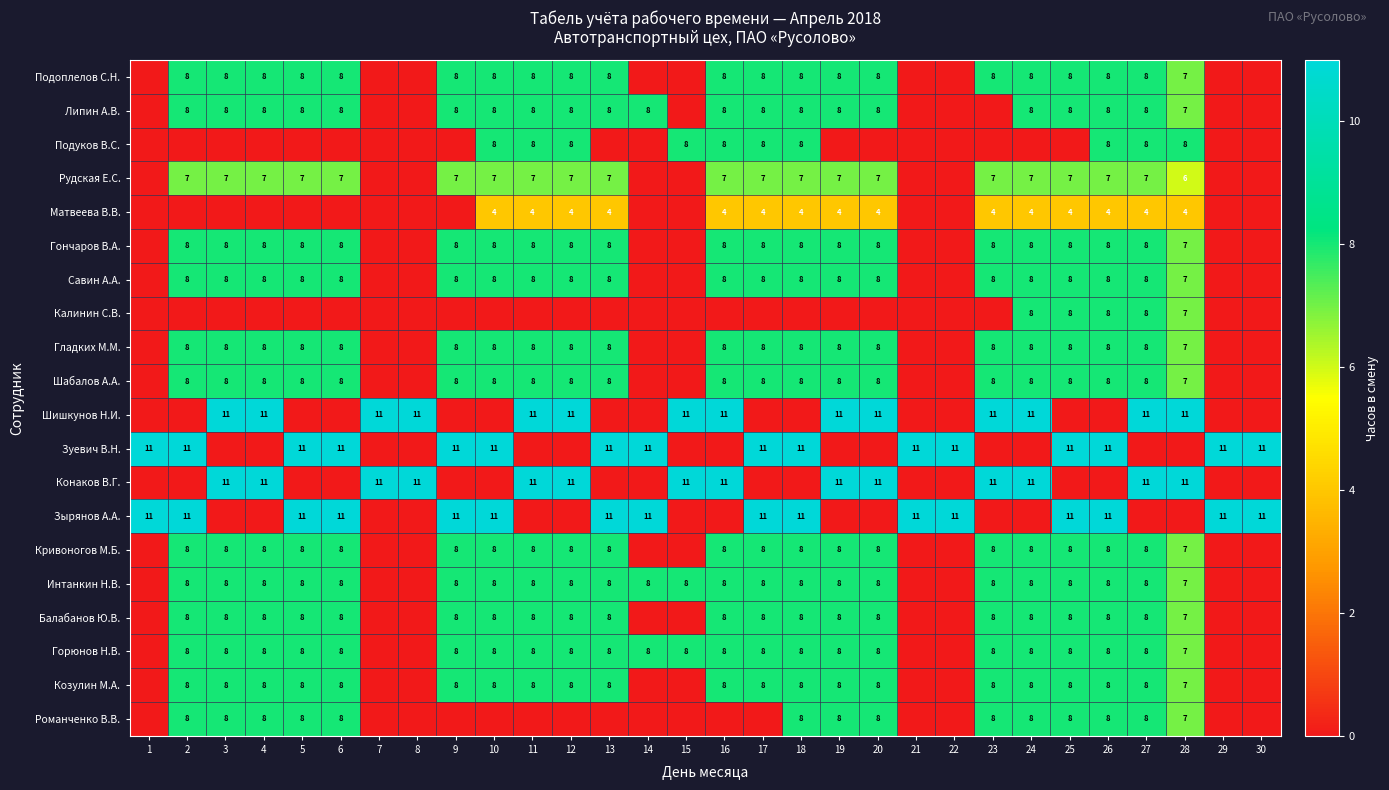

What is the sum of the Кривоногов М.Б. values at 3 and 24?

16